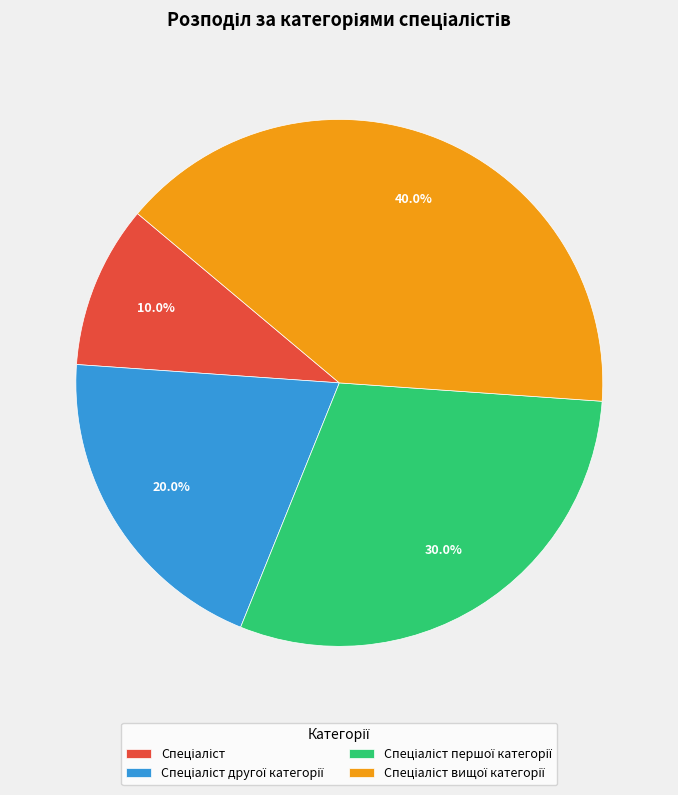

Does any single category account for the majority?

No